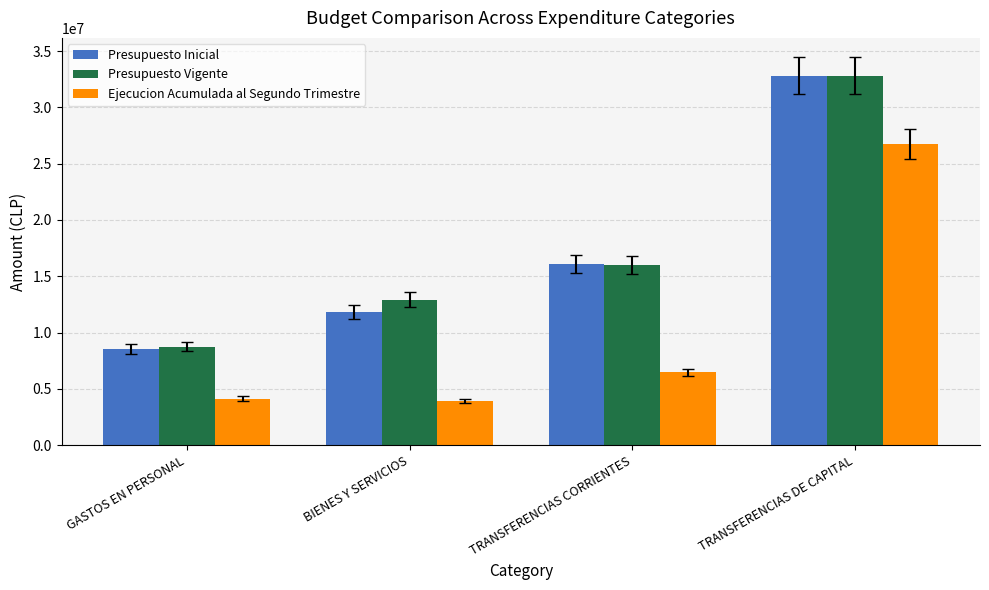

Read the Presupuesto Inicial value at TRANSFERENCIAS CORRIENTES, to the nearest 50.

16088550